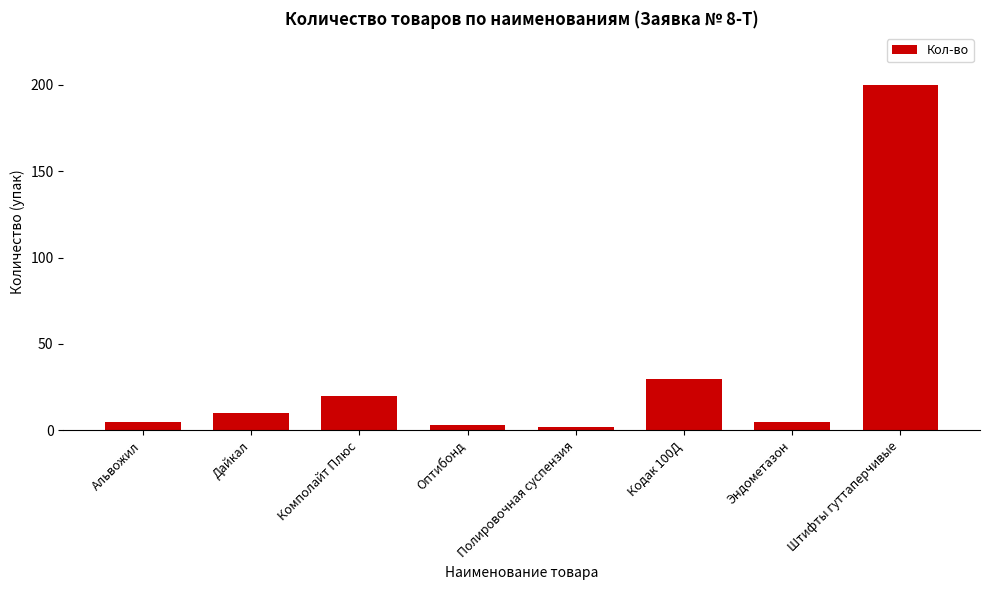

What is the maximum value shown in the chart?

200